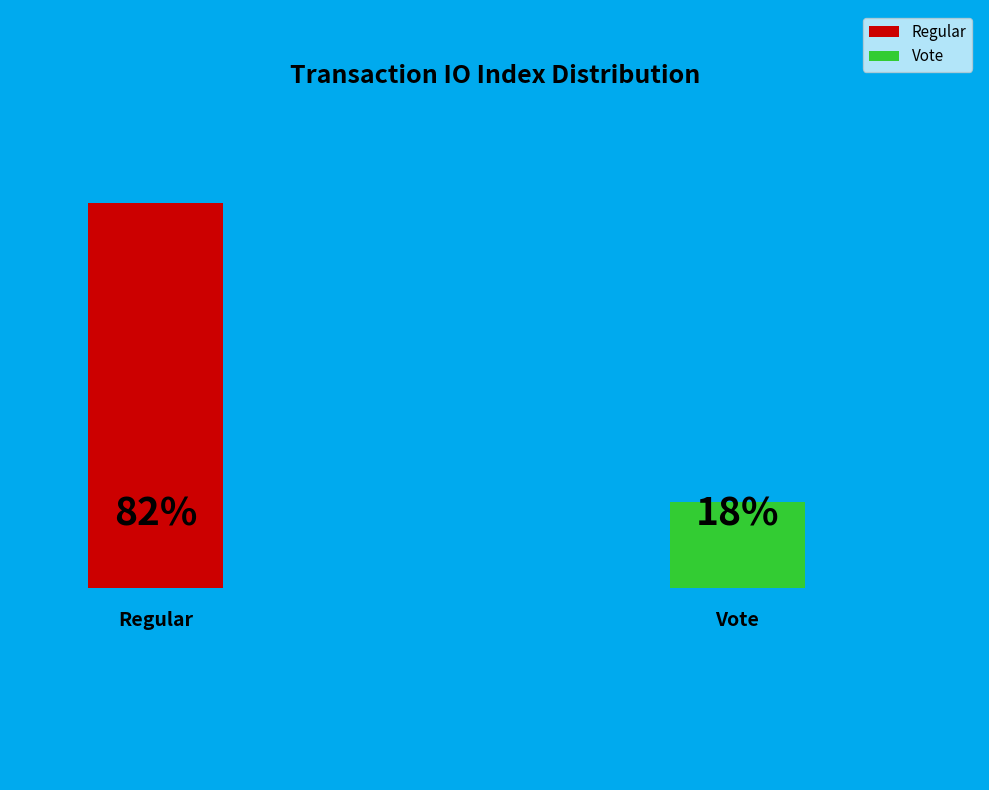

Is there a majority slice in this chart?

Yes